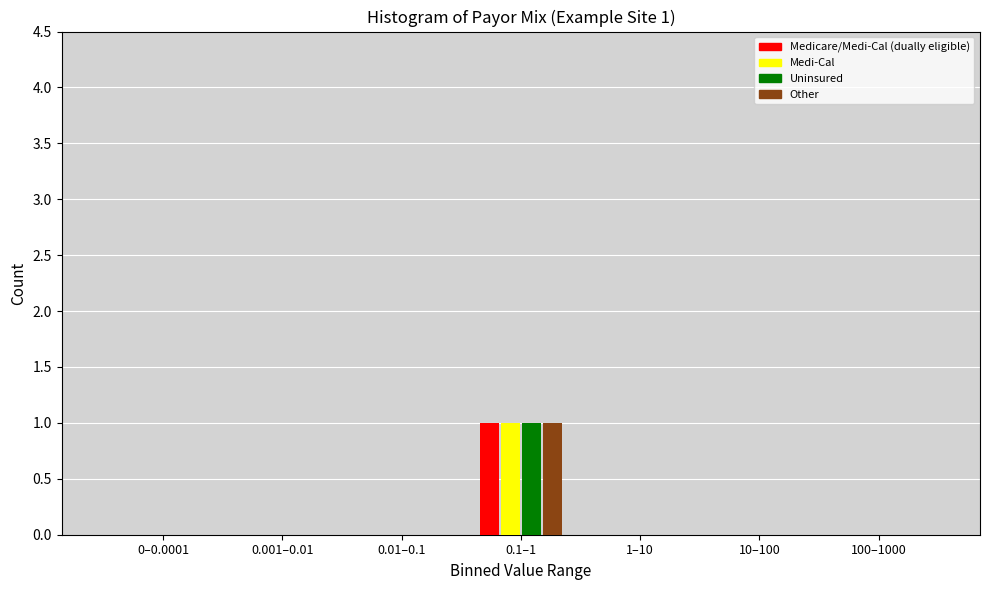

Reading right to left, list all the values displayed in this chart.

Medicare/Medi-Cal (dually eligible): 100–1000=0	10–100=0	1–10=0	0.1–1=1	0.01–0.1=0	0.001–0.01=0	0–0.0001=0
Medi-Cal: 100–1000=0	10–100=0	1–10=0	0.1–1=1	0.01–0.1=0	0.001–0.01=0	0–0.0001=0
Uninsured: 100–1000=0	10–100=0	1–10=0	0.1–1=1	0.01–0.1=0	0.001–0.01=0	0–0.0001=0
Other: 100–1000=0	10–100=0	1–10=0	0.1–1=1	0.01–0.1=0	0.001–0.01=0	0–0.0001=0